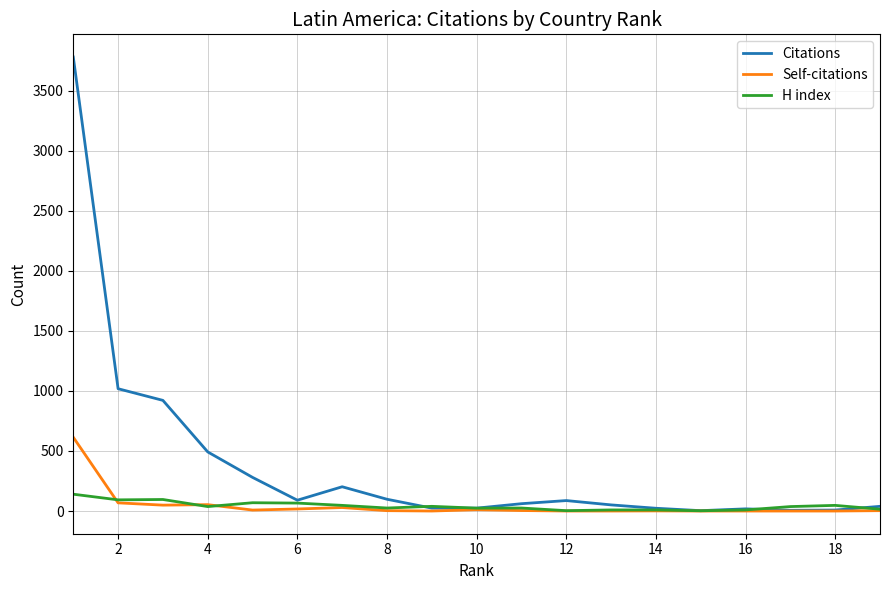

In H index, how many points are lower than both neighbors (excluding endpoints)?

6